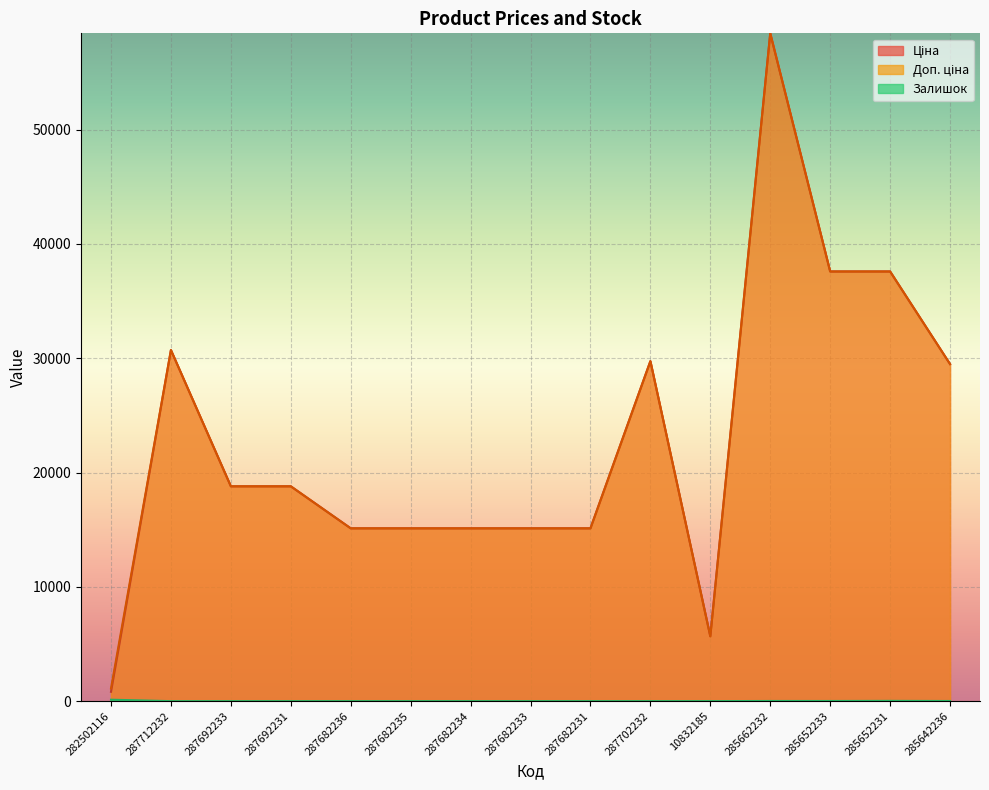

How many values in Залишок are above zero?

6